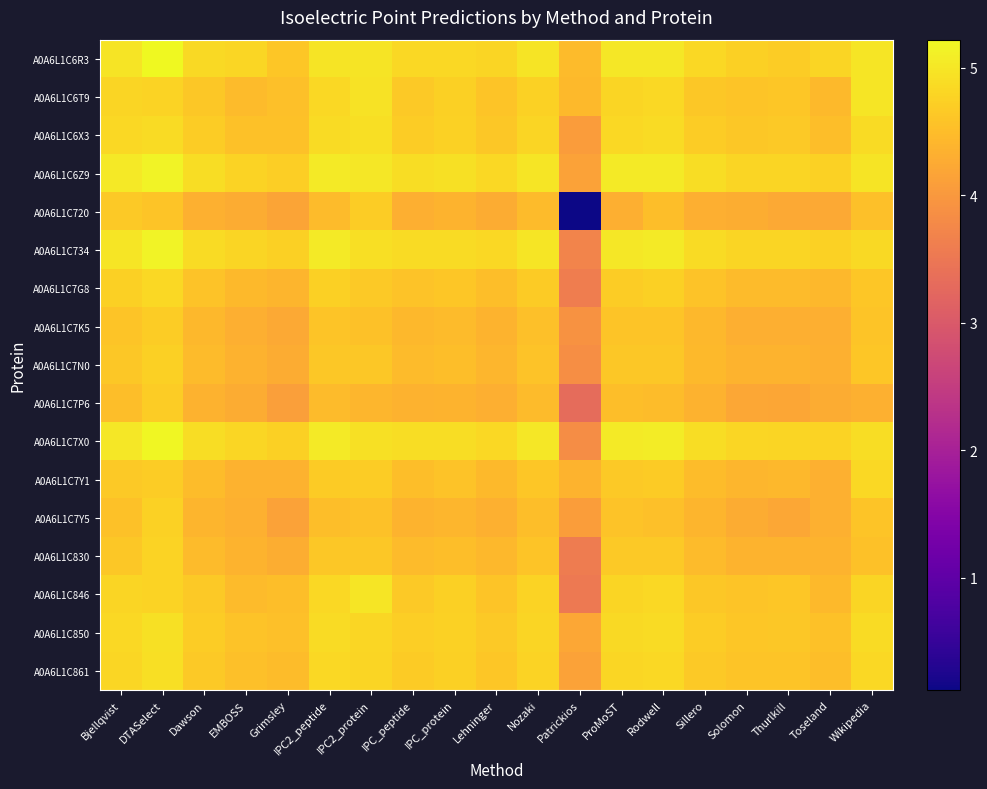

Reading left to right, extract all data points from this chart.

A0A6L1C6R3: Bjellqvist=5.0	DTASelect=5.2	Dawson=4.9	EMBOSS=4.8	Grimsley=4.6	IPC2_peptide=5.0	IPC2_protein=5.0	IPC_peptide=4.8	IPC_protein=4.8	Lehninger=4.8	Nozaki=5.0	Patrickios=4.5	ProMoST=5.0	Rodwell=5.0	Sillero=4.8	Solomon=4.7	Thurlkill=4.7	Toseland=4.8	Wikipedia=5.0
A0A6L1C6T9: Bjellqvist=4.8	DTASelect=4.8	Dawson=4.6	EMBOSS=4.5	Grimsley=4.5	IPC2_peptide=4.8	IPC2_protein=5.0	IPC_peptide=4.6	IPC_protein=4.7	Lehninger=4.6	Nozaki=4.7	Patrickios=4.4	ProMoST=4.8	Rodwell=4.8	Sillero=4.6	Solomon=4.6	Thurlkill=4.6	Toseland=4.4	Wikipedia=5.0
A0A6L1C6X3: Bjellqvist=4.8	DTASelect=4.9	Dawson=4.7	EMBOSS=4.5	Grimsley=4.6	IPC2_peptide=4.9	IPC2_protein=4.9	IPC_peptide=4.7	IPC_protein=4.7	Lehninger=4.6	Nozaki=4.8	Patrickios=4.0	ProMoST=4.8	Rodwell=4.9	Sillero=4.7	Solomon=4.6	Thurlkill=4.6	Toseland=4.5	Wikipedia=4.9
A0A6L1C6Z9: Bjellqvist=5.0	DTASelect=5.2	Dawson=4.9	EMBOSS=4.8	Grimsley=4.7	IPC2_peptide=5.1	IPC2_protein=5.0	IPC_peptide=4.9	IPC_protein=4.9	Lehninger=4.8	Nozaki=5.0	Patrickios=4.1	ProMoST=5.0	Rodwell=5.1	Sillero=4.9	Solomon=4.8	Thurlkill=4.8	Toseland=4.7	Wikipedia=5.0
A0A6L1C720: Bjellqvist=4.7	DTASelect=4.6	Dawson=4.3	EMBOSS=4.3	Grimsley=4.2	IPC2_peptide=4.5	IPC2_protein=4.7	IPC_peptide=4.3	IPC_protein=4.4	Lehninger=4.3	Nozaki=4.5	Patrickios=0.1	ProMoST=4.3	Rodwell=4.5	Sillero=4.3	Solomon=4.3	Thurlkill=4.2	Toseland=4.2	Wikipedia=4.5
A0A6L1C734: Bjellqvist=5.0	DTASelect=5.2	Dawson=4.9	EMBOSS=4.8	Grimsley=4.7	IPC2_peptide=5.1	IPC2_protein=4.9	IPC_peptide=4.9	IPC_protein=4.9	Lehninger=4.8	Nozaki=5.0	Patrickios=3.7	ProMoST=5.0	Rodwell=5.1	Sillero=4.9	Solomon=4.8	Thurlkill=4.8	Toseland=4.7	Wikipedia=4.8
A0A6L1C7G8: Bjellqvist=4.7	DTASelect=4.8	Dawson=4.6	EMBOSS=4.5	Grimsley=4.4	IPC2_peptide=4.7	IPC2_protein=4.7	IPC_peptide=4.6	IPC_protein=4.6	Lehninger=4.5	Nozaki=4.7	Patrickios=3.6	ProMoST=4.7	Rodwell=4.7	Sillero=4.6	Solomon=4.5	Thurlkill=4.5	Toseland=4.4	Wikipedia=4.6
A0A6L1C7K5: Bjellqvist=4.6	DTASelect=4.7	Dawson=4.4	EMBOSS=4.3	Grimsley=4.2	IPC2_peptide=4.6	IPC2_protein=4.5	IPC_peptide=4.4	IPC_protein=4.5	Lehninger=4.4	Nozaki=4.5	Patrickios=3.9	ProMoST=4.6	Rodwell=4.6	Sillero=4.4	Solomon=4.3	Thurlkill=4.3	Toseland=4.3	Wikipedia=4.6
A0A6L1C7N0: Bjellqvist=4.6	DTASelect=4.7	Dawson=4.5	EMBOSS=4.4	Grimsley=4.3	IPC2_peptide=4.6	IPC2_protein=4.6	IPC_peptide=4.5	IPC_protein=4.5	Lehninger=4.4	Nozaki=4.6	Patrickios=3.8	ProMoST=4.6	Rodwell=4.6	Sillero=4.5	Solomon=4.4	Thurlkill=4.4	Toseland=4.3	Wikipedia=4.6
A0A6L1C7P6: Bjellqvist=4.5	DTASelect=4.7	Dawson=4.4	EMBOSS=4.3	Grimsley=4.1	IPC2_peptide=4.5	IPC2_protein=4.4	IPC_peptide=4.4	IPC_protein=4.4	Lehninger=4.3	Nozaki=4.5	Patrickios=3.3	ProMoST=4.5	Rodwell=4.5	Sillero=4.4	Solomon=4.2	Thurlkill=4.2	Toseland=4.3	Wikipedia=4.3
A0A6L1C7X0: Bjellqvist=5.0	DTASelect=5.2	Dawson=4.9	EMBOSS=4.8	Grimsley=4.7	IPC2_peptide=5.1	IPC2_protein=4.9	IPC_peptide=4.9	IPC_protein=4.9	Lehninger=4.8	Nozaki=5.0	Patrickios=3.8	ProMoST=5.0	Rodwell=5.1	Sillero=4.9	Solomon=4.8	Thurlkill=4.8	Toseland=4.8	Wikipedia=4.9
A0A6L1C7Y1: Bjellqvist=4.6	DTASelect=4.7	Dawson=4.5	EMBOSS=4.4	Grimsley=4.4	IPC2_peptide=4.7	IPC2_protein=4.7	IPC_peptide=4.5	IPC_protein=4.6	Lehninger=4.4	Nozaki=4.6	Patrickios=4.4	ProMoST=4.7	Rodwell=4.7	Sillero=4.5	Solomon=4.4	Thurlkill=4.4	Toseland=4.3	Wikipedia=4.8
A0A6L1C7Y5: Bjellqvist=4.5	DTASelect=4.7	Dawson=4.4	EMBOSS=4.3	Grimsley=4.1	IPC2_peptide=4.5	IPC2_protein=4.5	IPC_peptide=4.4	IPC_protein=4.4	Lehninger=4.3	Nozaki=4.5	Patrickios=4.1	ProMoST=4.6	Rodwell=4.5	Sillero=4.4	Solomon=4.3	Thurlkill=4.2	Toseland=4.3	Wikipedia=4.6
A0A6L1C830: Bjellqvist=4.6	DTASelect=4.8	Dawson=4.5	EMBOSS=4.4	Grimsley=4.3	IPC2_peptide=4.6	IPC2_protein=4.6	IPC_peptide=4.5	IPC_protein=4.5	Lehninger=4.4	Nozaki=4.6	Patrickios=3.6	ProMoST=4.6	Rodwell=4.6	Sillero=4.5	Solomon=4.4	Thurlkill=4.4	Toseland=4.4	Wikipedia=4.5
A0A6L1C846: Bjellqvist=4.8	DTASelect=4.8	Dawson=4.6	EMBOSS=4.5	Grimsley=4.5	IPC2_peptide=4.8	IPC2_protein=5.0	IPC_peptide=4.6	IPC_protein=4.7	Lehninger=4.6	Nozaki=4.8	Patrickios=3.5	ProMoST=4.8	Rodwell=4.8	Sillero=4.6	Solomon=4.6	Thurlkill=4.6	Toseland=4.5	Wikipedia=4.8
A0A6L1C850: Bjellqvist=4.8	DTASelect=4.9	Dawson=4.7	EMBOSS=4.6	Grimsley=4.5	IPC2_peptide=4.9	IPC2_protein=4.8	IPC_peptide=4.7	IPC_protein=4.7	Lehninger=4.6	Nozaki=4.8	Patrickios=4.2	ProMoST=4.9	Rodwell=4.9	Sillero=4.7	Solomon=4.6	Thurlkill=4.6	Toseland=4.5	Wikipedia=4.9
A0A6L1C861: Bjellqvist=4.8	DTASelect=4.9	Dawson=4.7	EMBOSS=4.5	Grimsley=4.5	IPC2_peptide=4.8	IPC2_protein=4.8	IPC_peptide=4.7	IPC_protein=4.7	Lehninger=4.6	Nozaki=4.8	Patrickios=4.1	ProMoST=4.8	Rodwell=4.8	Sillero=4.7	Solomon=4.6	Thurlkill=4.6	Toseland=4.5	Wikipedia=4.8